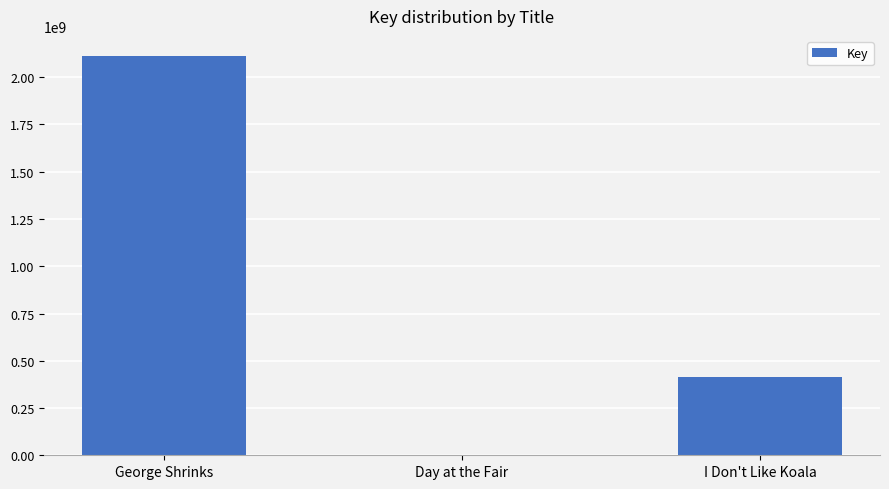

True or false: the data shows 2755994420 at George Shrinks.

False